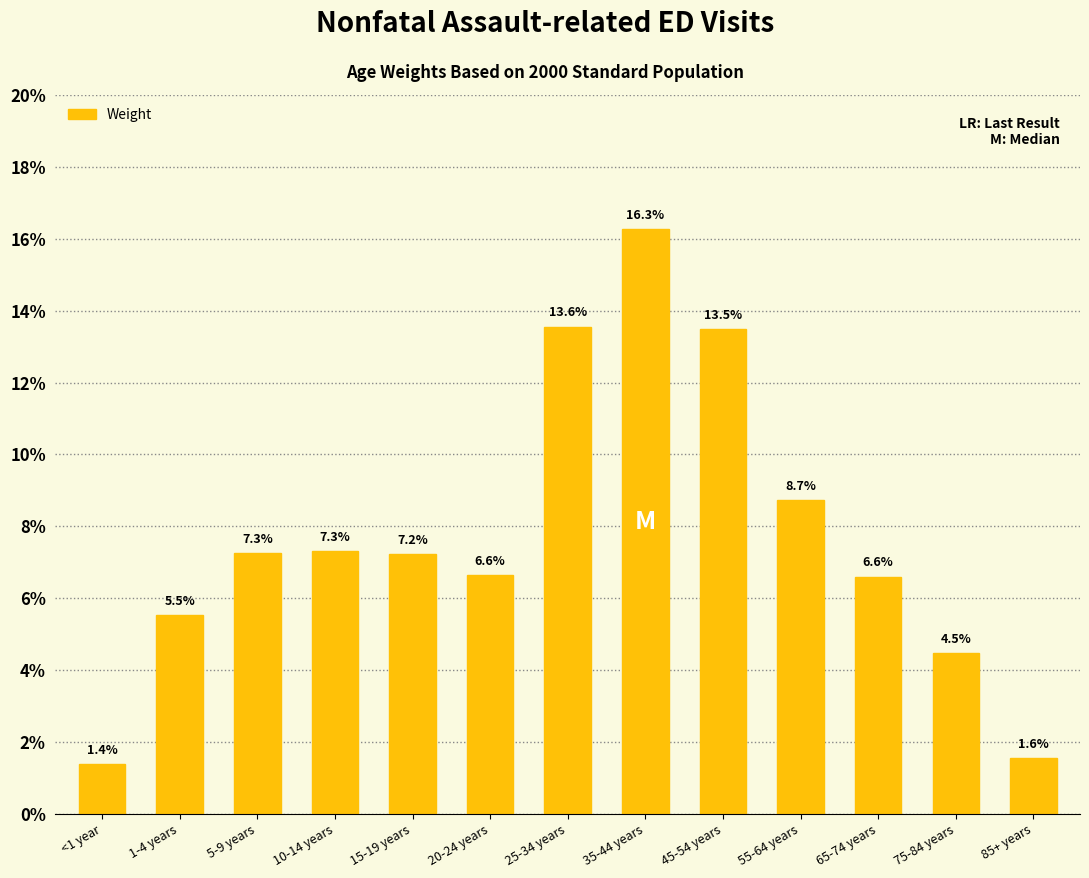

List the labels in order of value, largest first.

35-44 years, 25-34 years, 45-54 years, 55-64 years, 10-14 years, 5-9 years, 15-19 years, 20-24 years, 65-74 years, 1-4 years, 75-84 years, 85+ years, <1 year